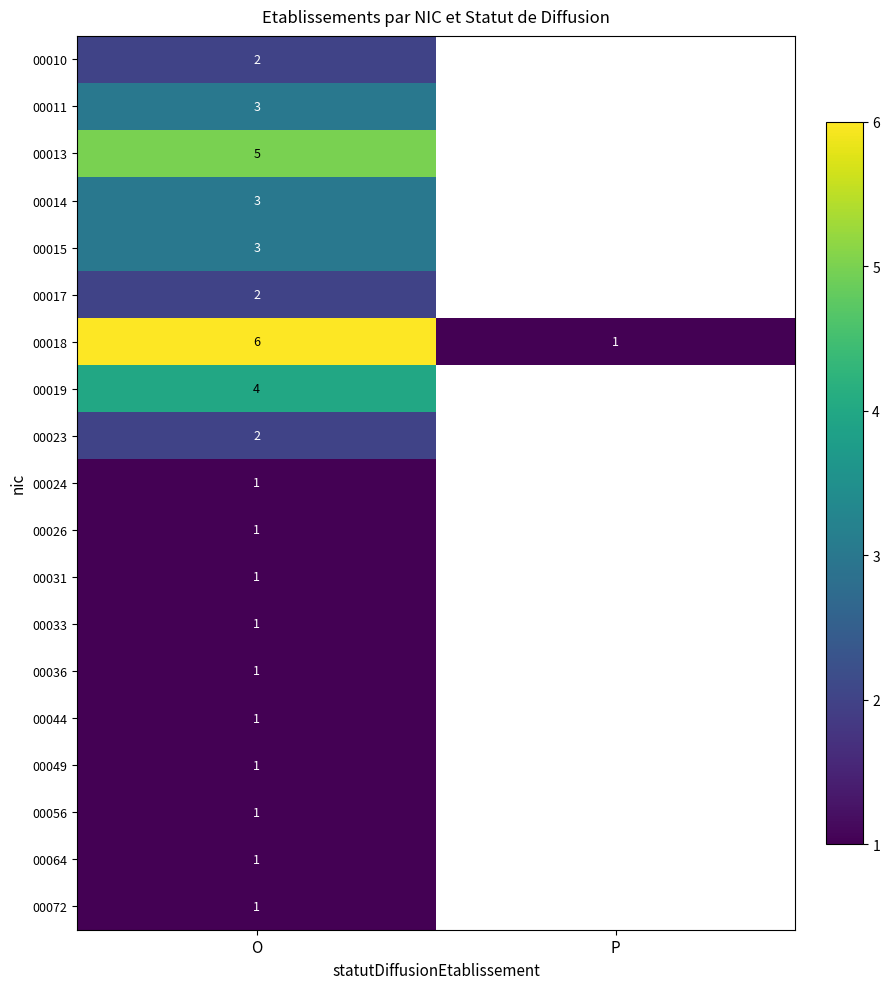

What is the sum of all 00018 values?

7